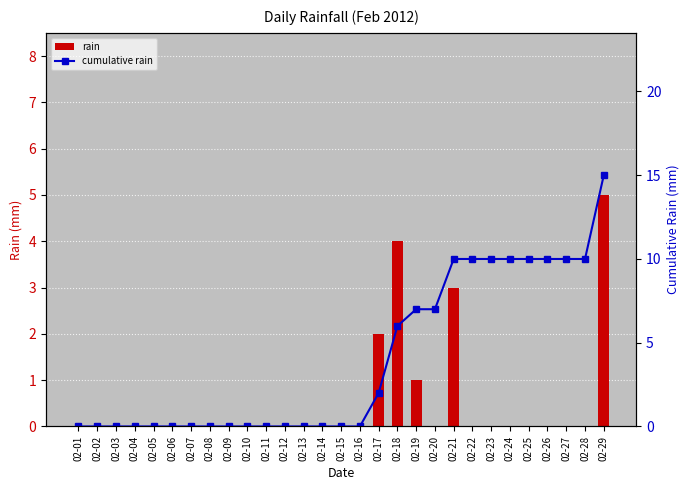

True or false: rain has a value of -3 at 02-11.

False